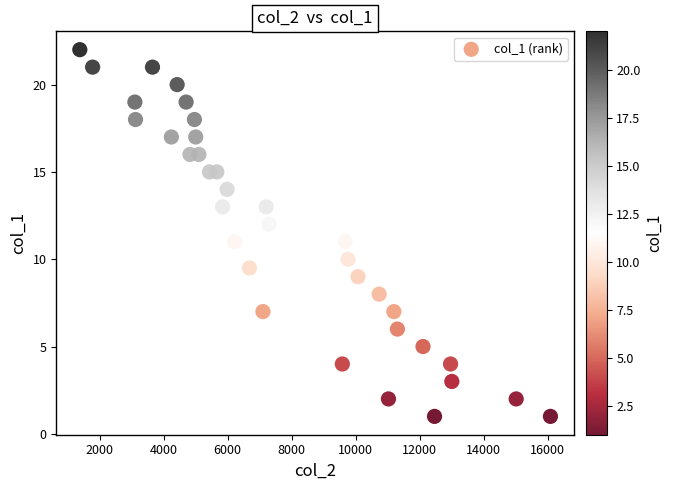

What is the range of X values (max minus min)?

14700.0